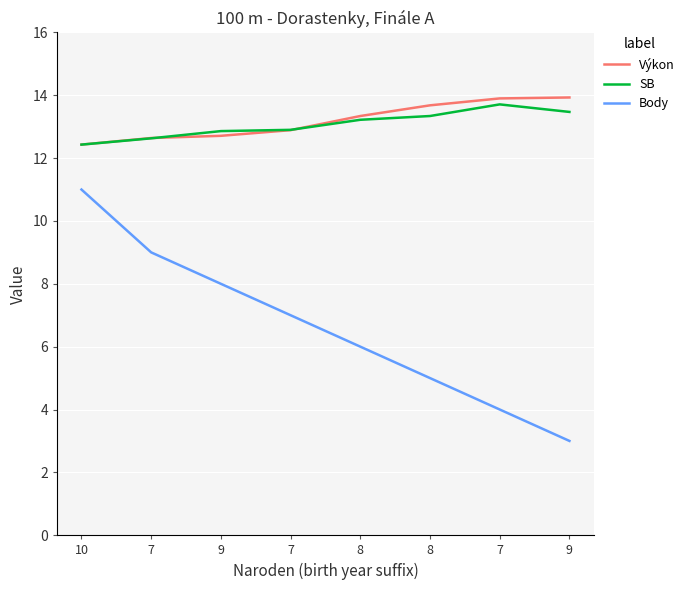

Does the chart have visible grid lines?

Yes